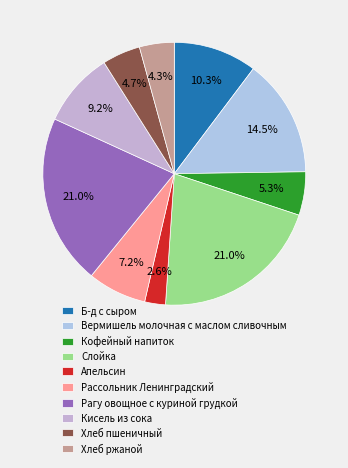

What percentage is the Кисель из сока slice, to the nearest percent?

9%